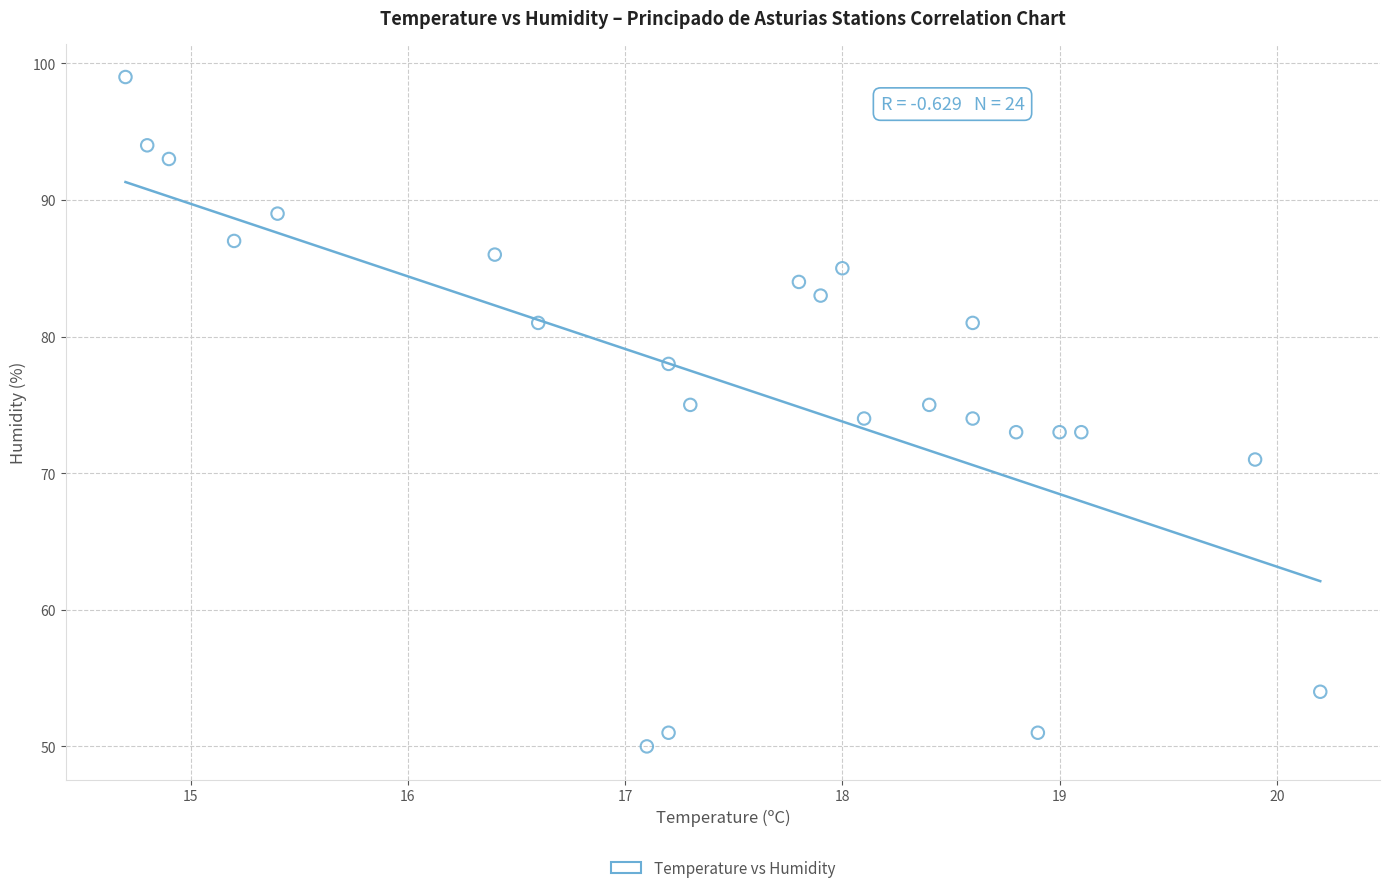

What is the range of Y values (max minus min)?

49